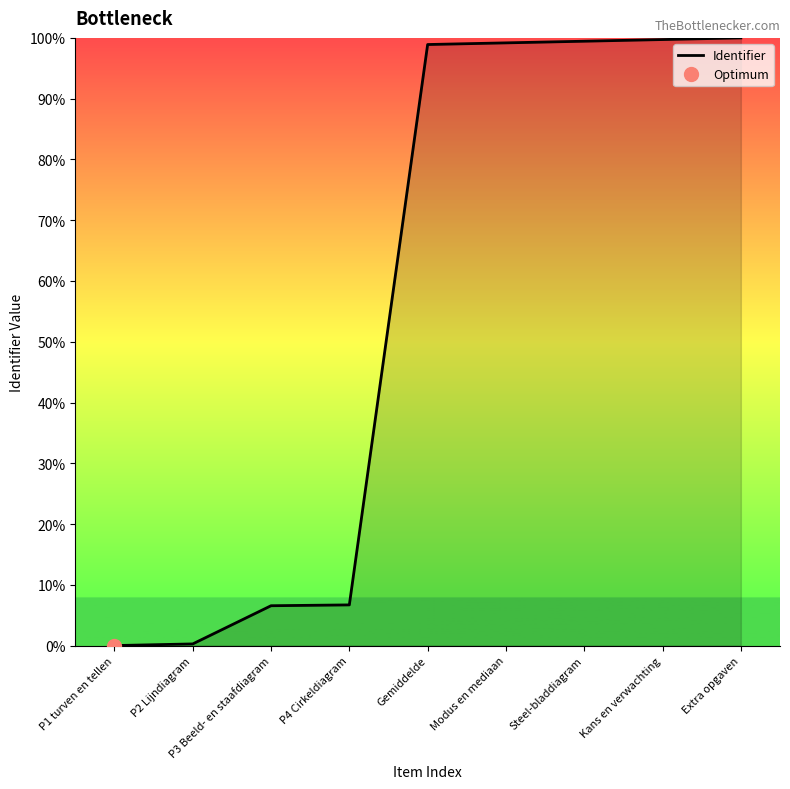

True or false: the data shows 59.8 at Gemiddelde.

False